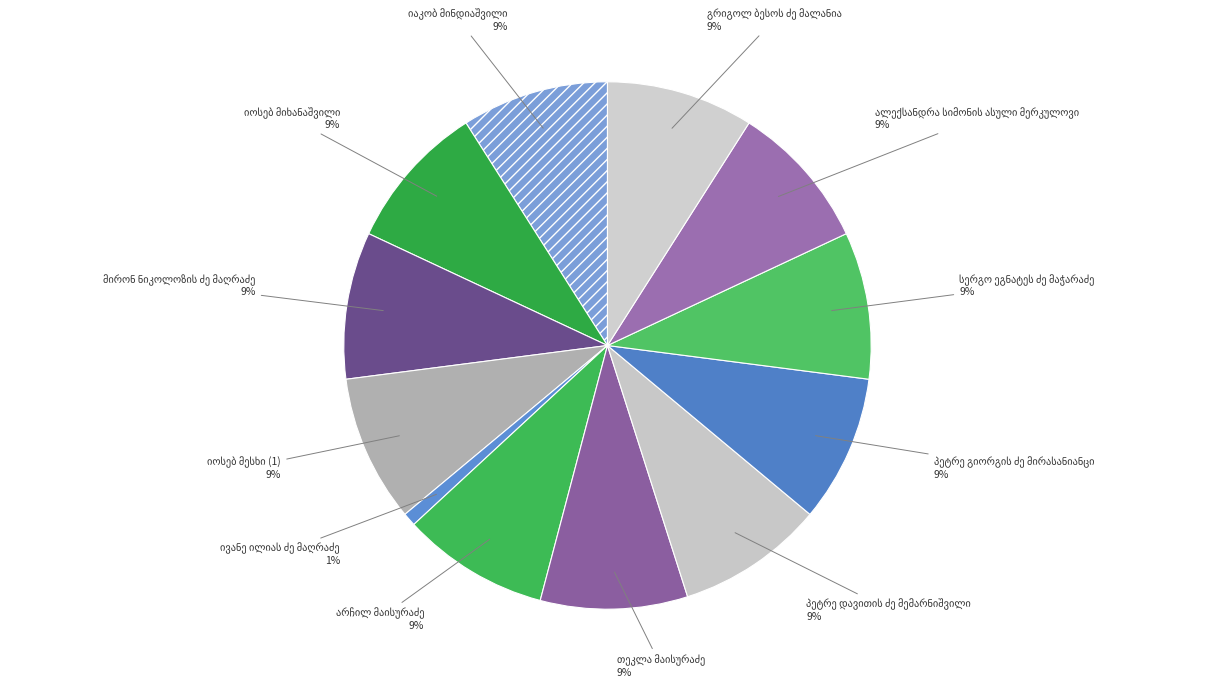

Count the number of slices in the pie.

12